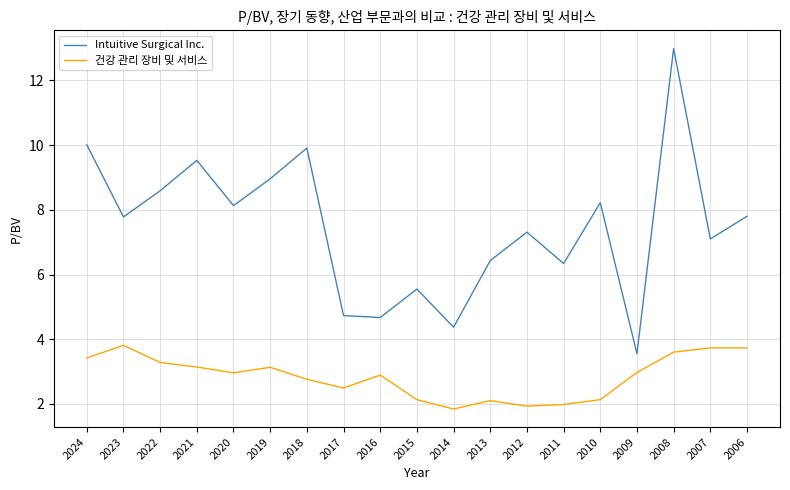

What is the smallest value displayed?

1.8